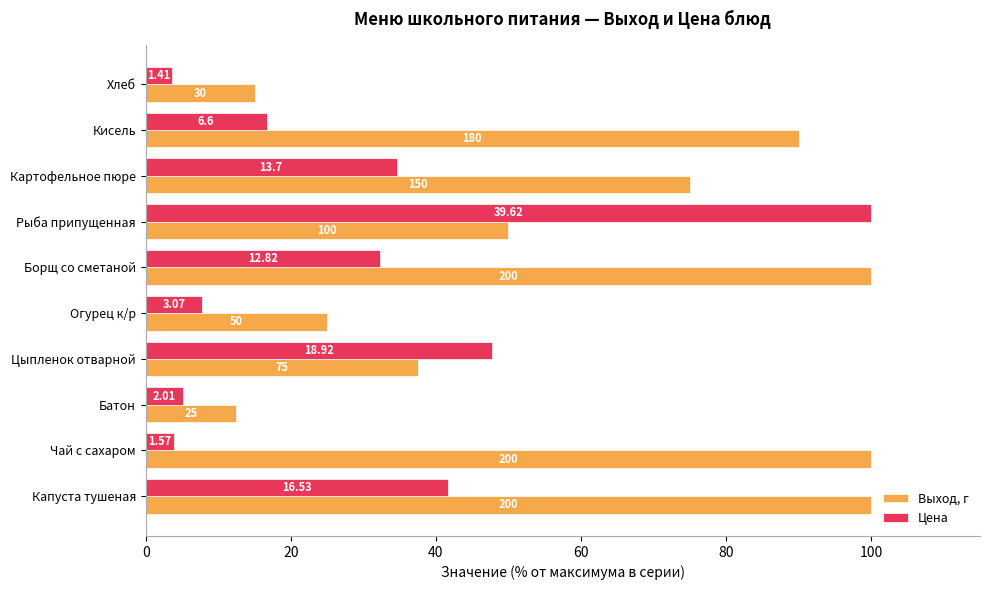

What is the value of the Цена bar at the 9th from the left?

16.7